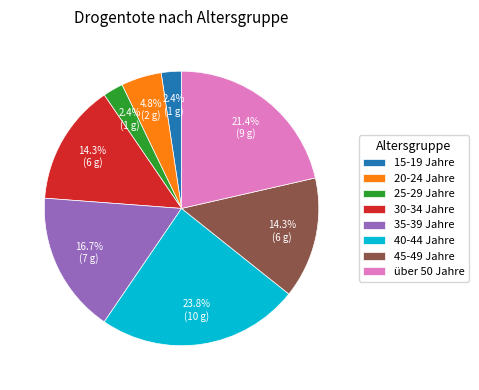

Is the sum of 45-49 Jahre and 15-19 Jahre greater than half?

No